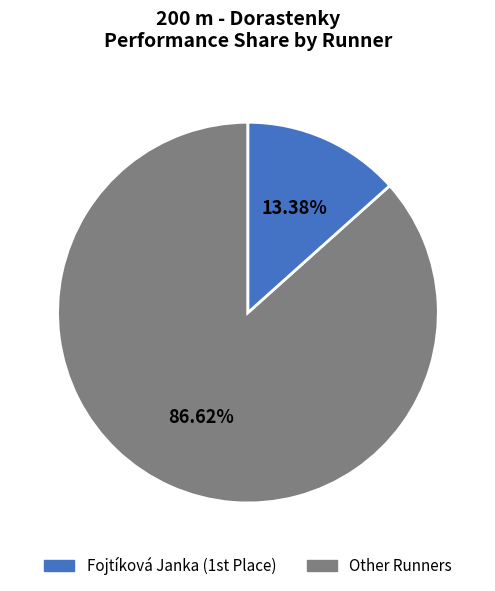

Is there any slice that represents more than half of the pie?

Yes